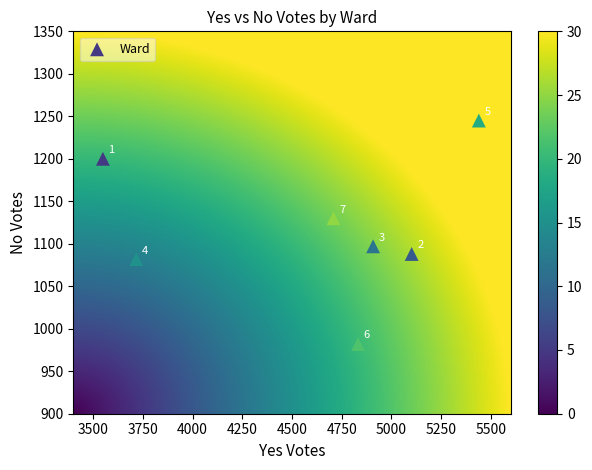

What is the average X value?

4608